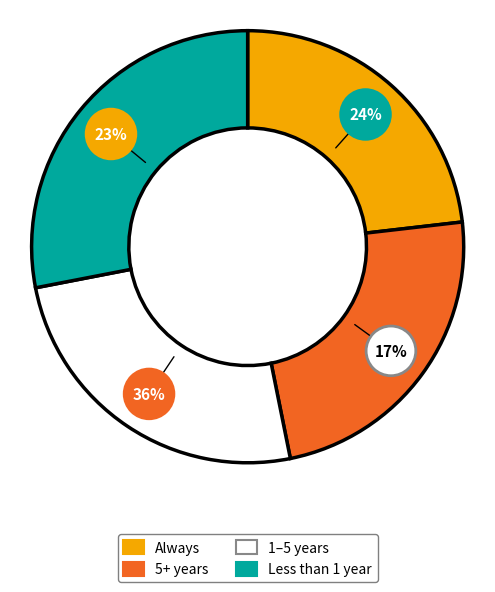

Does 第1階層 account for over 50% of the chart?

No